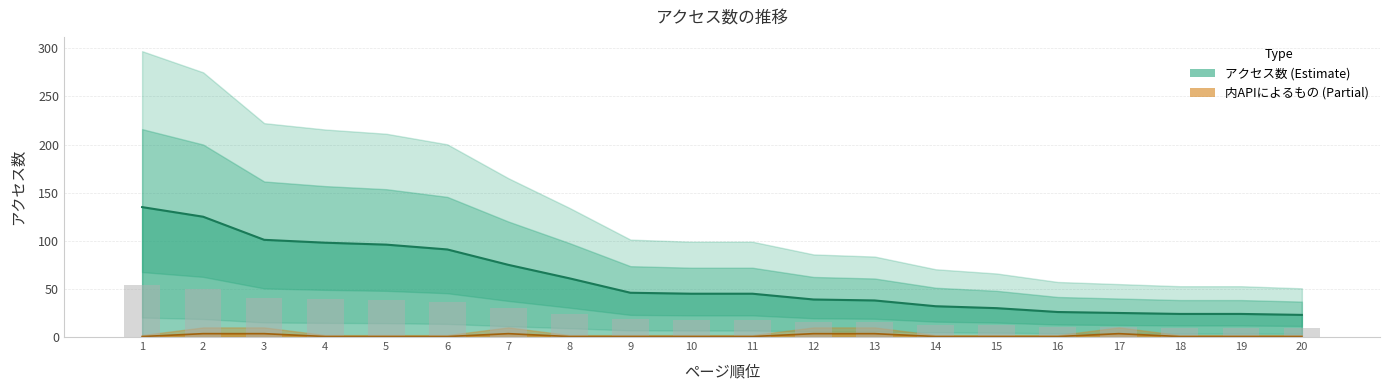

At which label does 内APIによるもの reach its minimum?

1